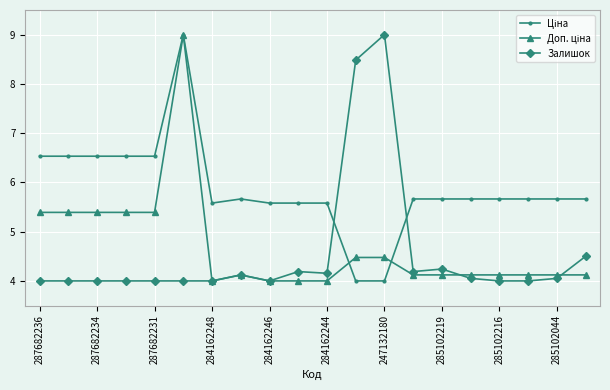

What is the greatest value displayed?

9.0